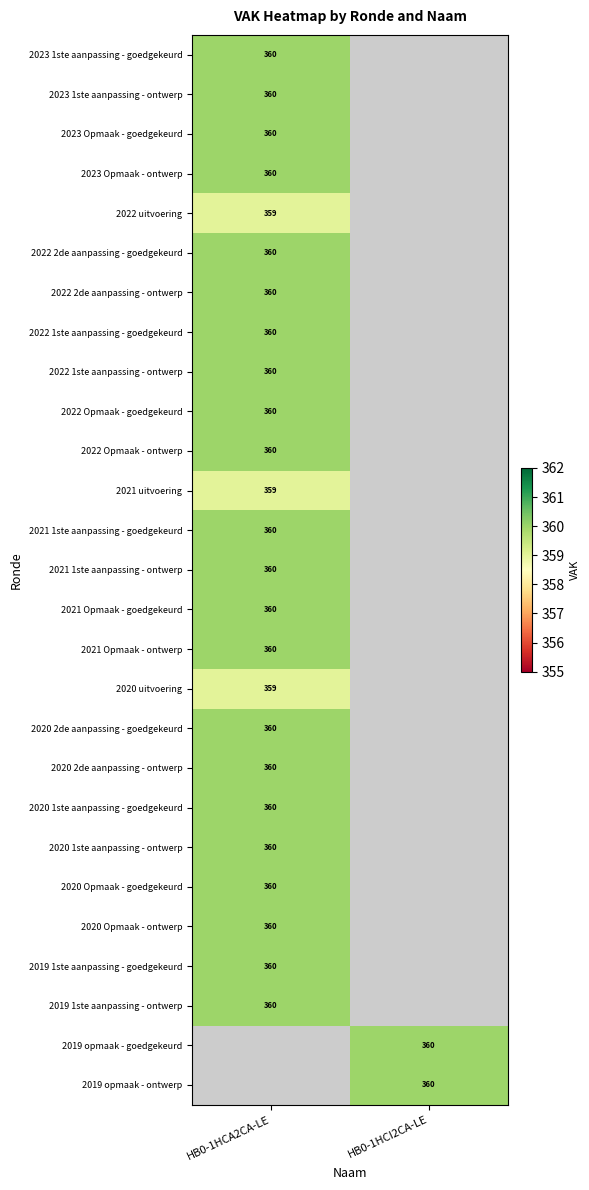

The value of 2023 Opmaak - goedgekeurd at HB0-1HCA2CA-LE is 183. True or false?

False